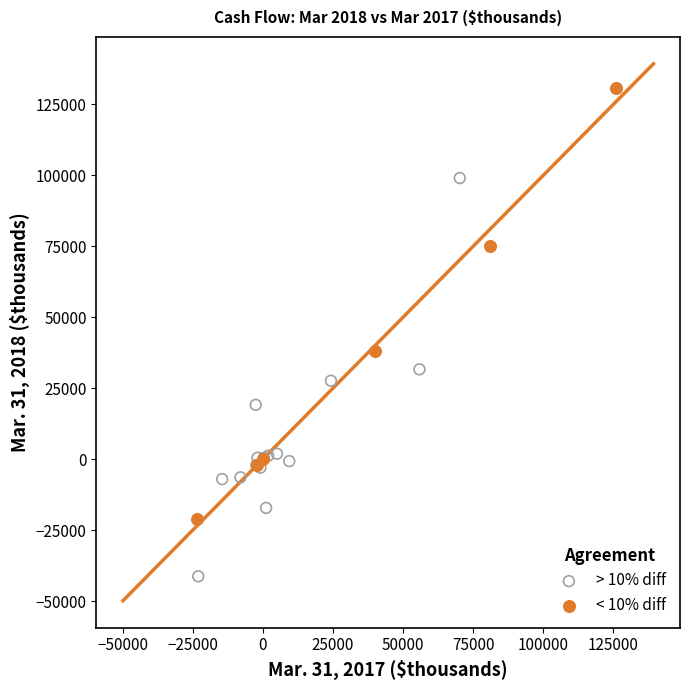

Which series has the largest Y range (max minus min)?

< 10% diff